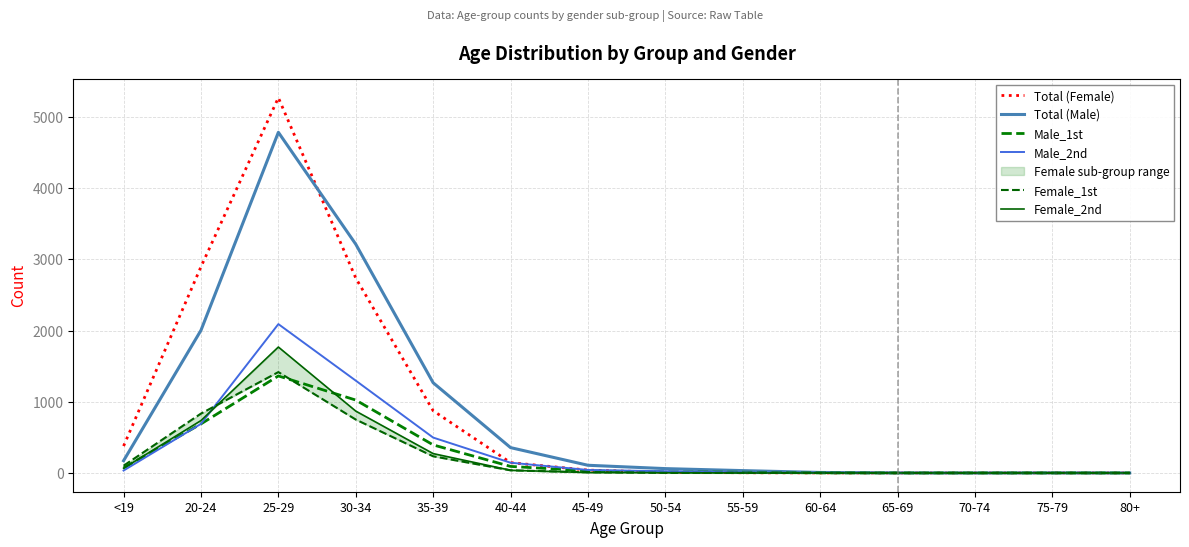

What is the sum of the Male_2nd values at 75-79 and 30-34?

1297